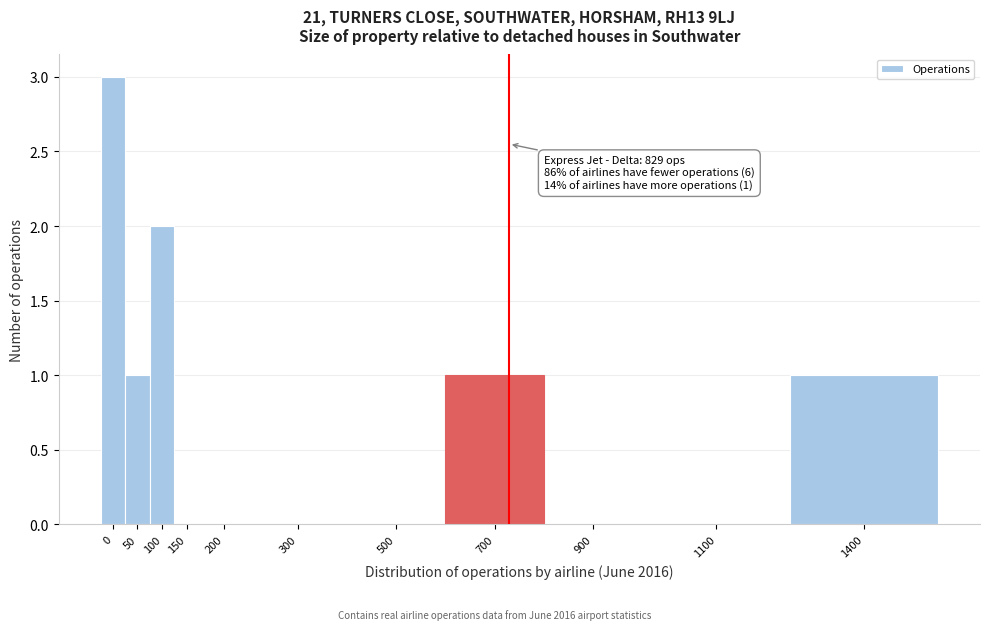

Reading left to right, list all the values displayed in this chart.

0=3	50=1	100=2	150=0	200=0	300=0	500=0	700=1	900=0	1100=0	1400=1